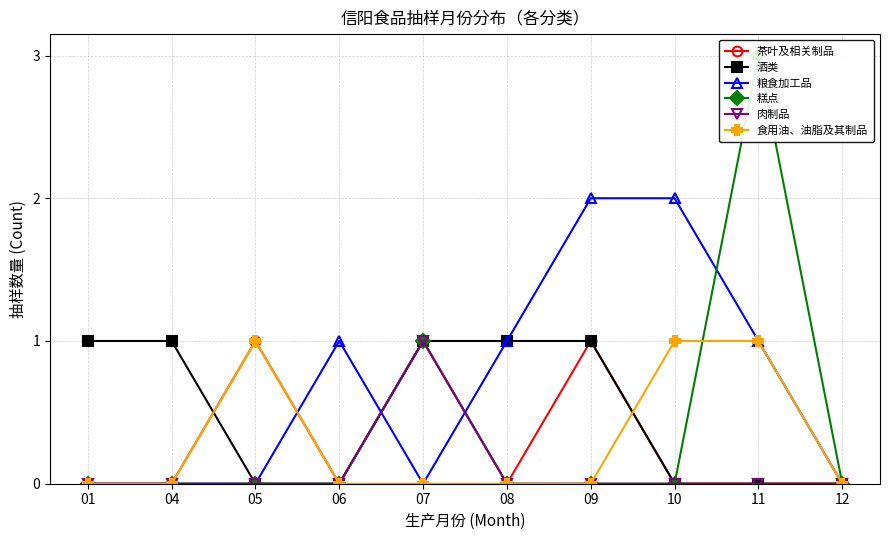

True or false: 肉制品 and 糕点 cross at least once.

False